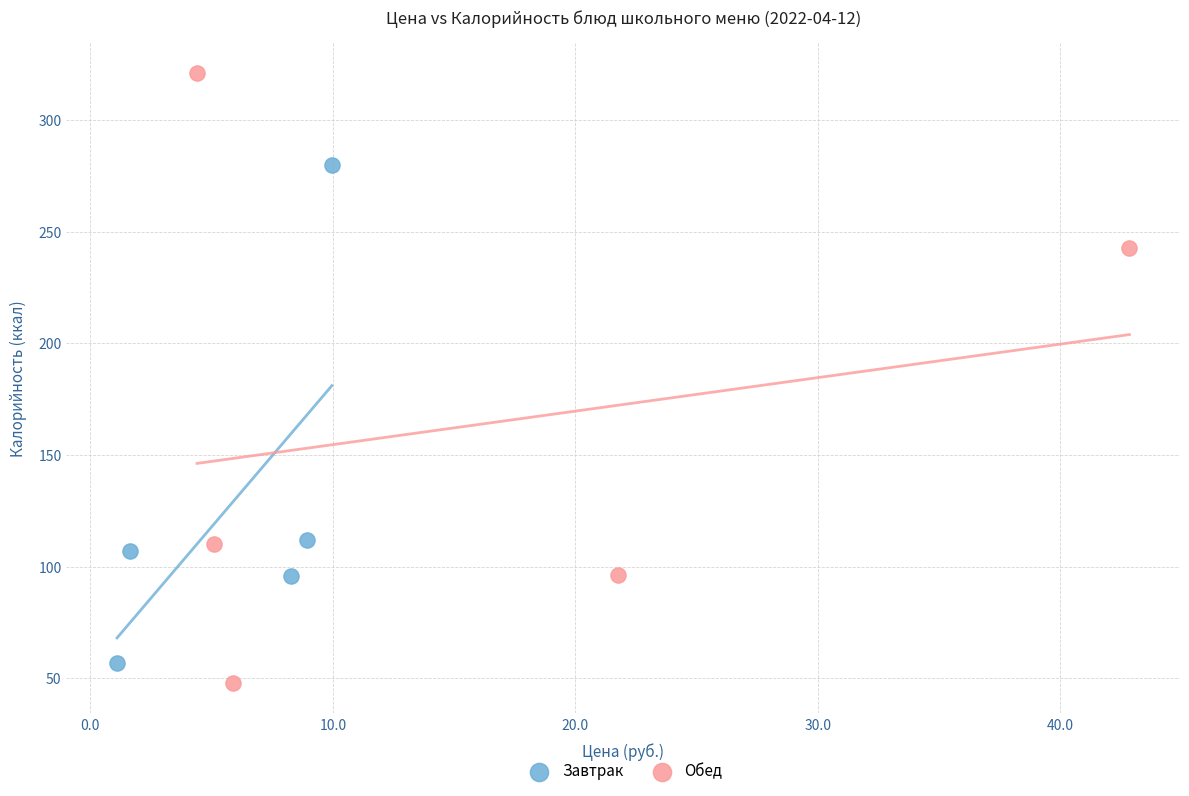

Which series has the largest Y range (max minus min)?

Обед